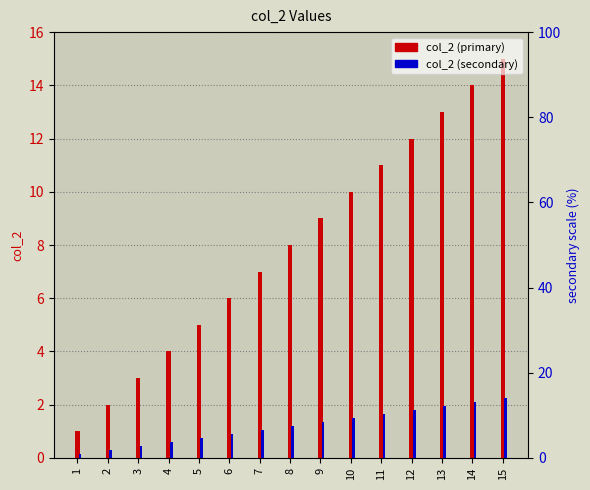

What are all the series names shown in the legend?

col_2 (primary), col_2 (secondary)